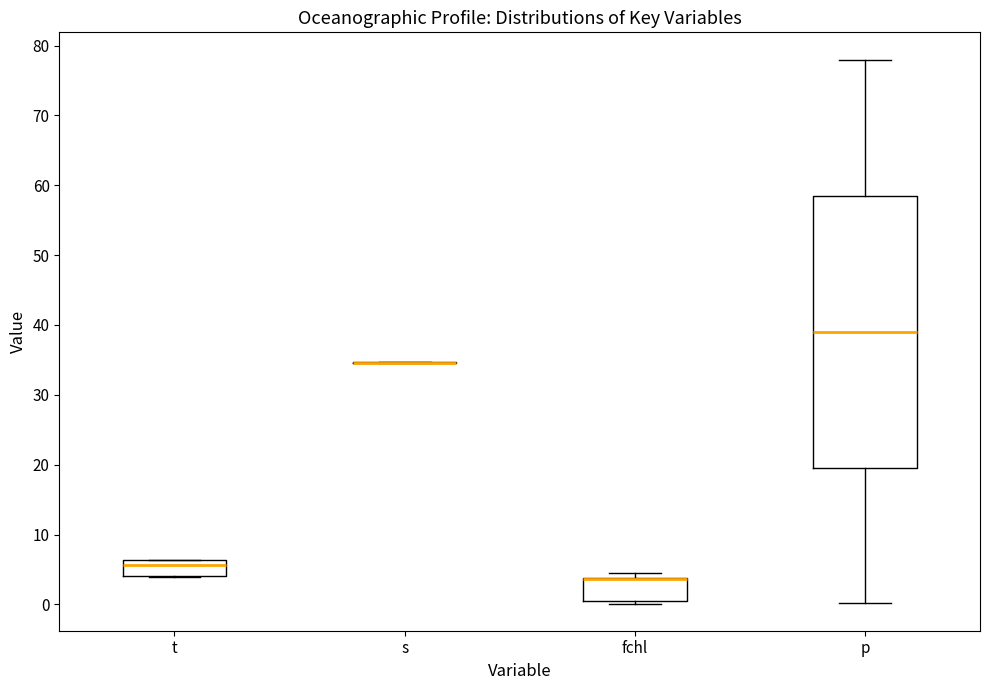

Where is the lower edge of the box for fchl on the y-axis? The values are not printed on the chart, so give them approximately, as read against the axis.

1